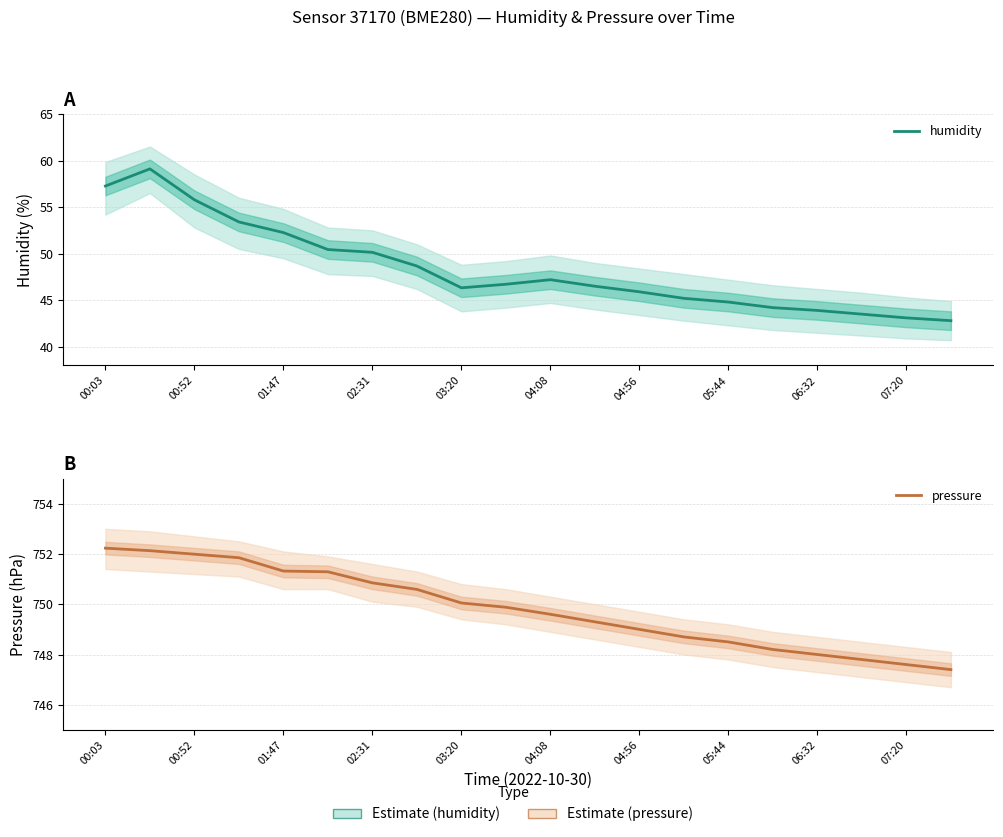

The humidity series shows 43.9 at 06:32. True or false?

True